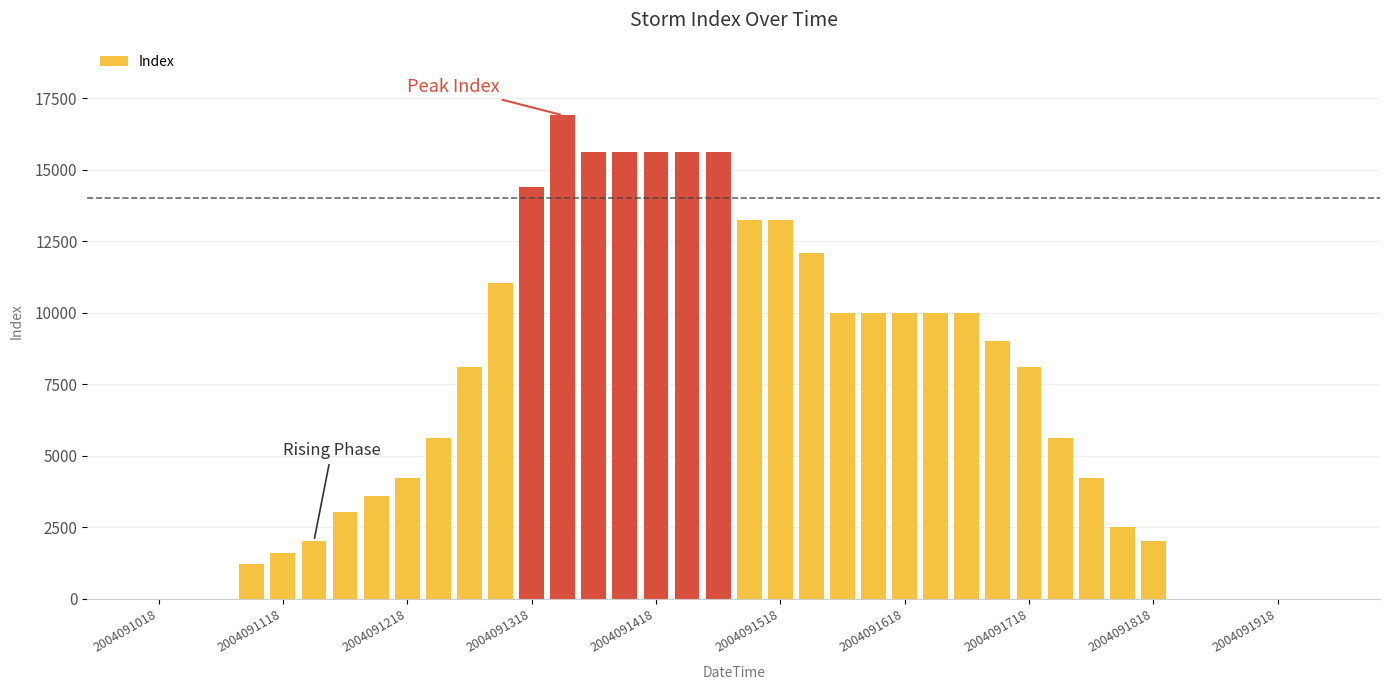

What is the sum of all values?

269925